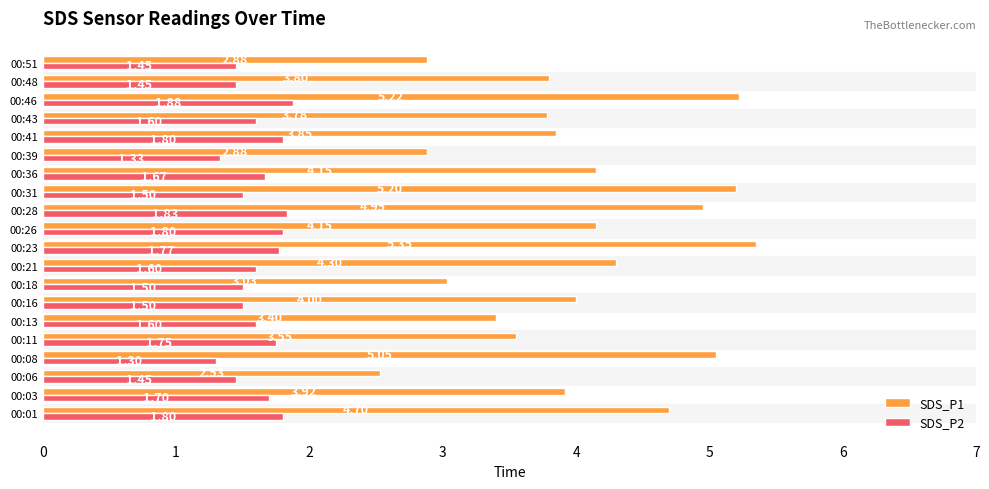

What is the difference between the maximum and minimum values in the SDS_P2 series?

0.6